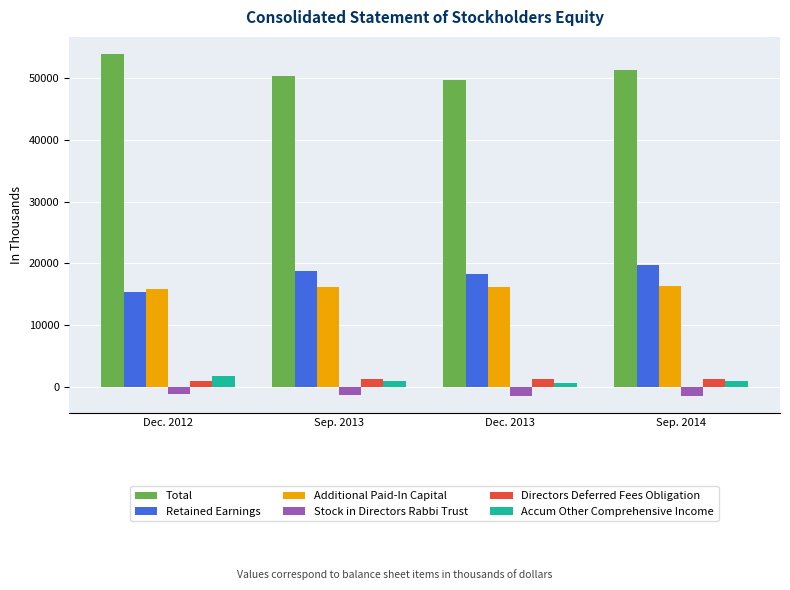

At which label does Accum Other Comprehensive Income first exceed 1059?

Dec. 2012